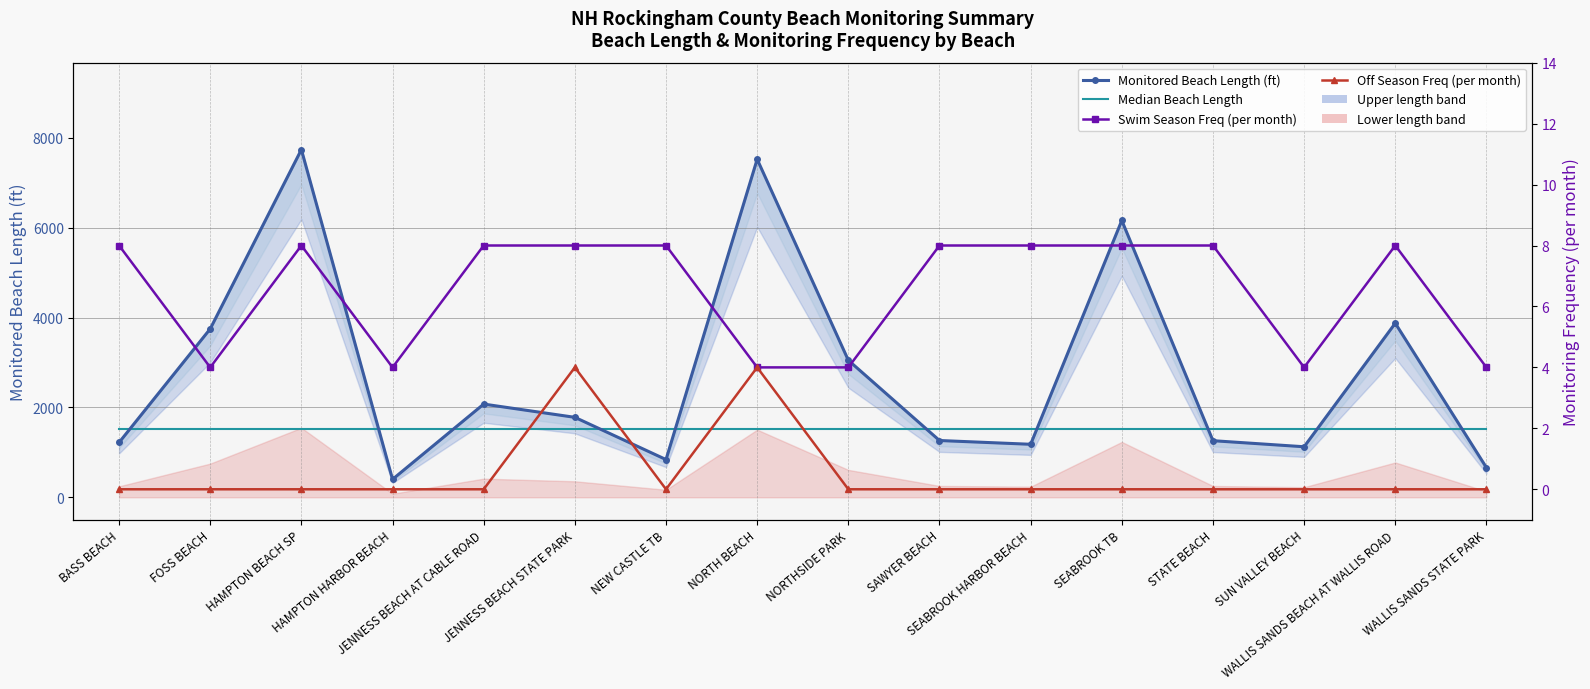

In Off Season Freq (per month), how many points are higher than both neighbors (excluding endpoints)?

2